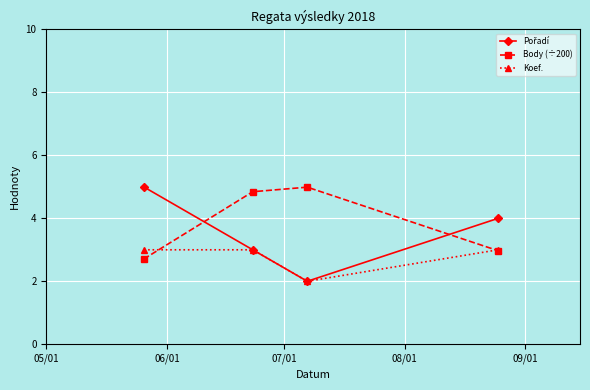

True or false: Body (÷200) has more than 2 interior local peaks.

False